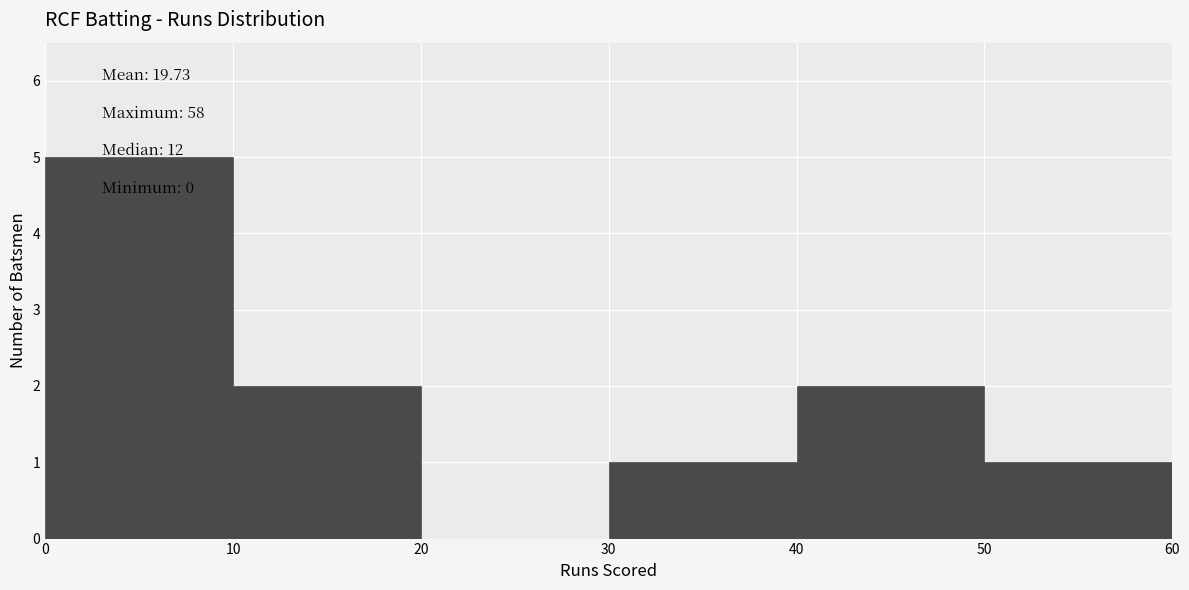

Over which range of the x-axis is the bar tallest?

0 to 10